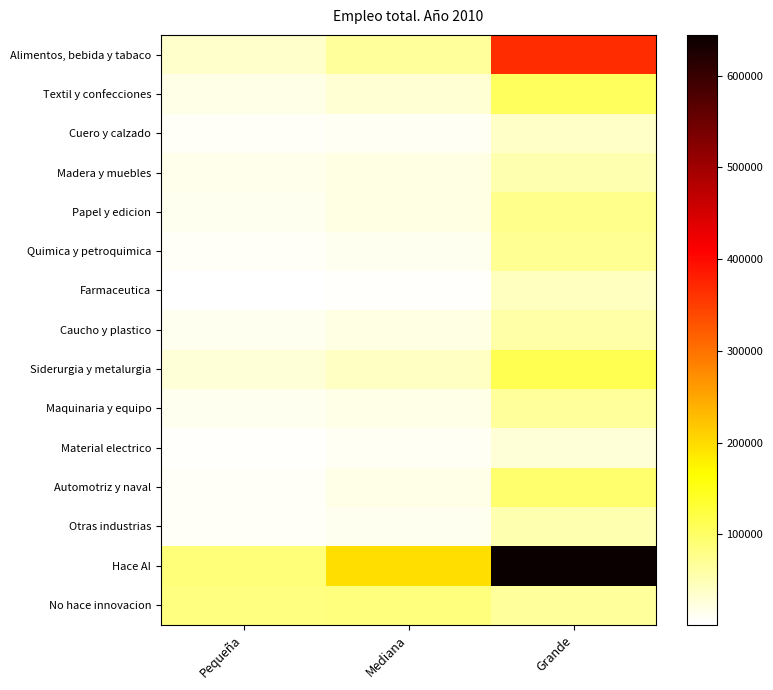

Which category has the highest value across all series?

Grande